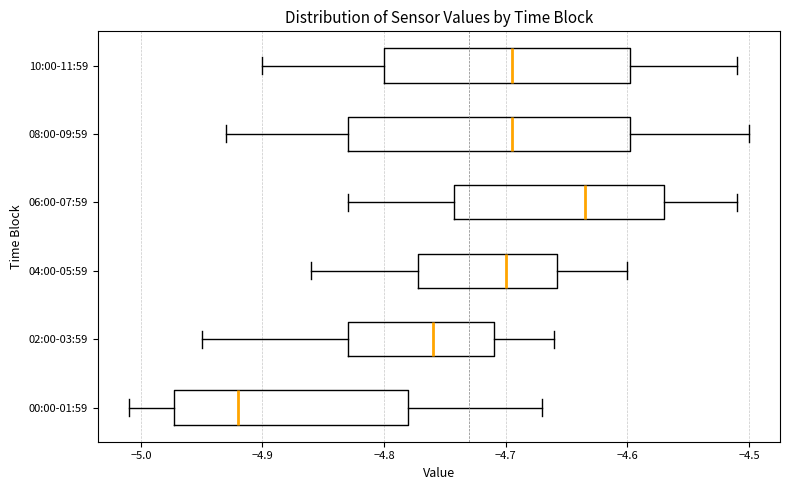

Reading bottom to top, read every box against the x-axis: the position of its median line, the range the box covers, and the ends of its whiskers. The values are not printed on the chart, so give them approximately, as read against the axis.

00:00-01:59: median -4.92, box -4.97 to -4.78, whiskers -5.01 to -4.67
02:00-03:59: median -4.76, box -4.83 to -4.71, whiskers -4.95 to -4.66
04:00-05:59: median -4.70, box -4.77 to -4.66, whiskers -4.86 to -4.60
06:00-07:59: median -4.63, box -4.74 to -4.57, whiskers -4.83 to -4.51
08:00-09:59: median -4.69, box -4.83 to -4.60, whiskers -4.93 to -4.50
10:00-11:59: median -4.69, box -4.80 to -4.60, whiskers -4.90 to -4.51